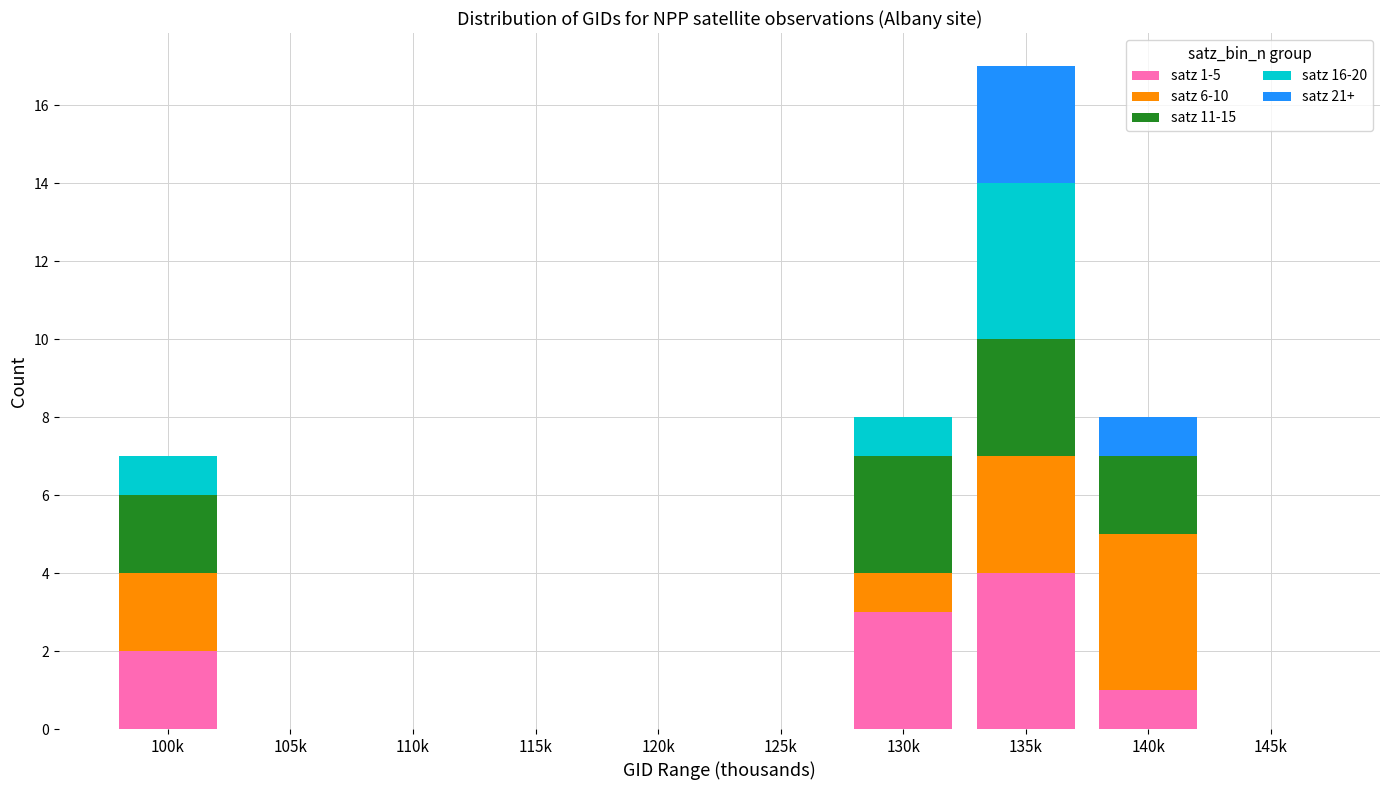

What is the total value across all series at 135k?

17